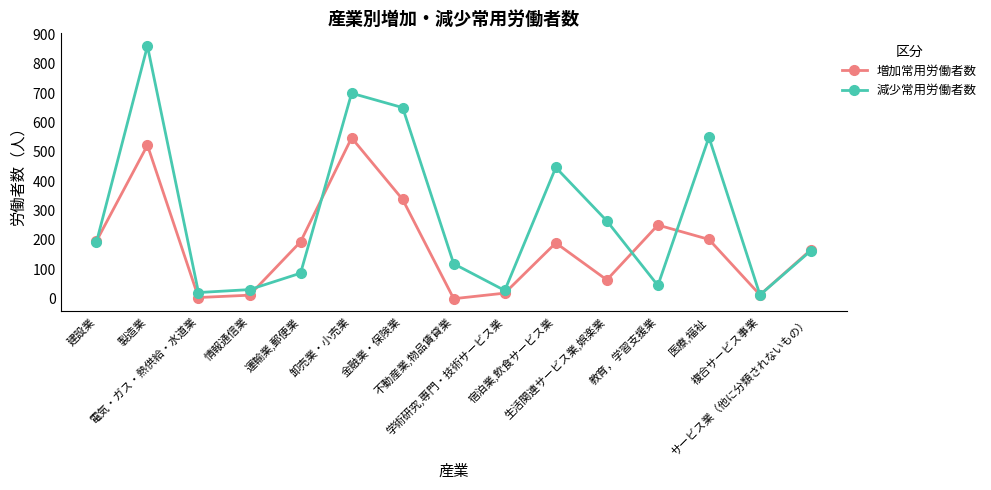

What is the greatest value displayed?

861